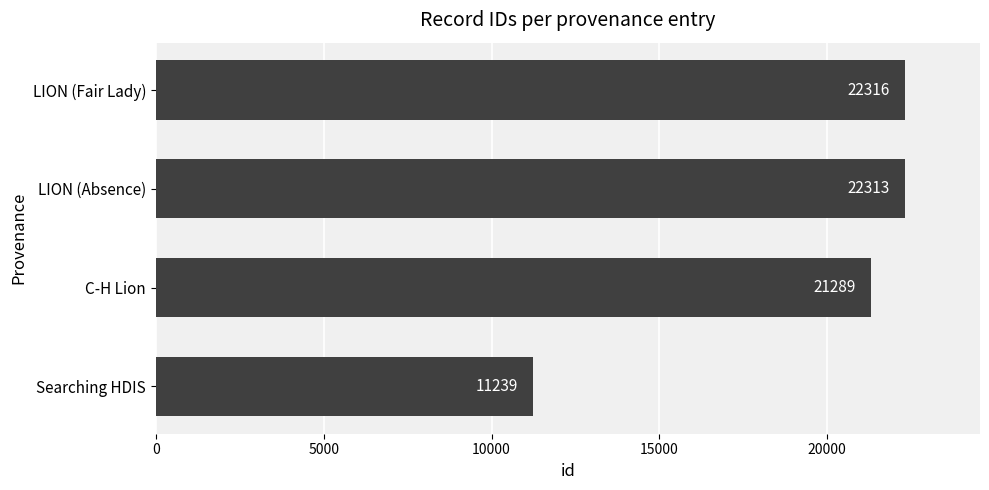

What is the ratio of the value at LION (Fair Lady) to the value at C-H Lion?

1.0